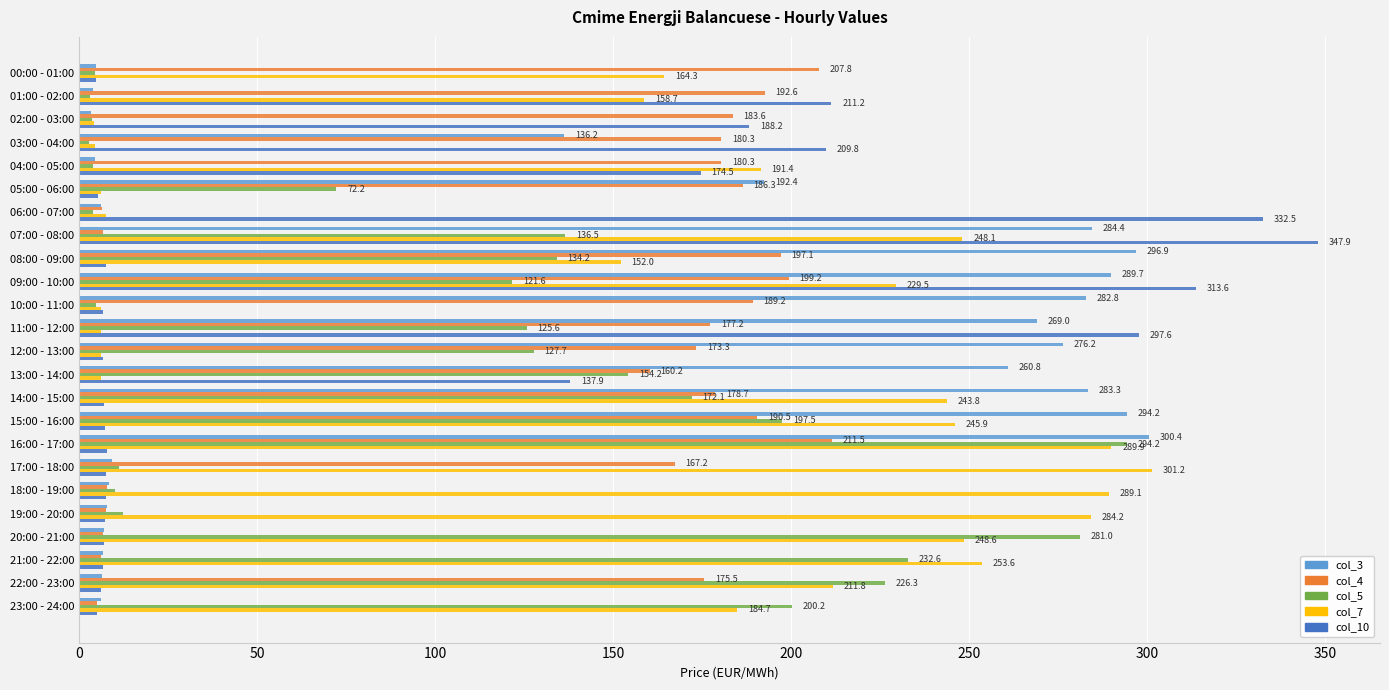

Which series has the largest total across all categories?

col_7